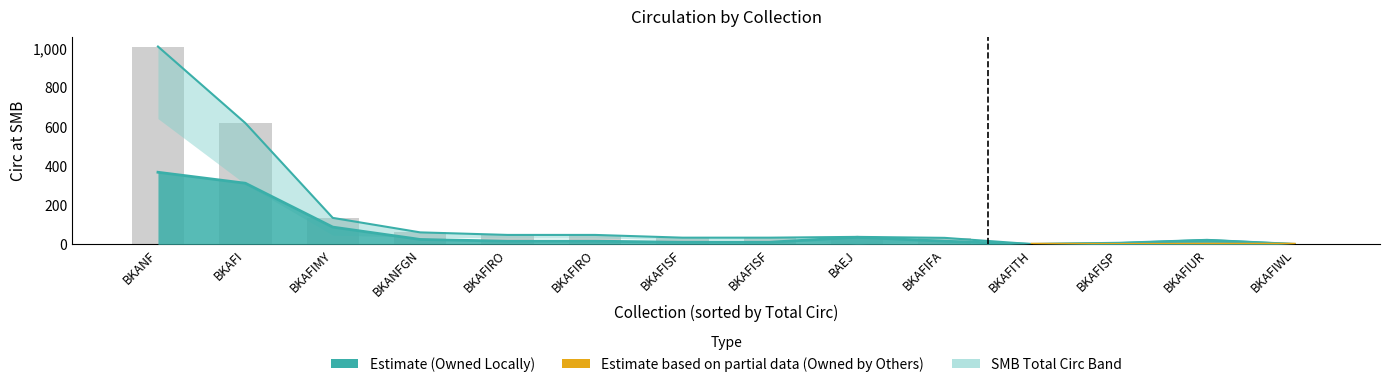

What is the change in value from BKAFISF to BAEJ?

+4